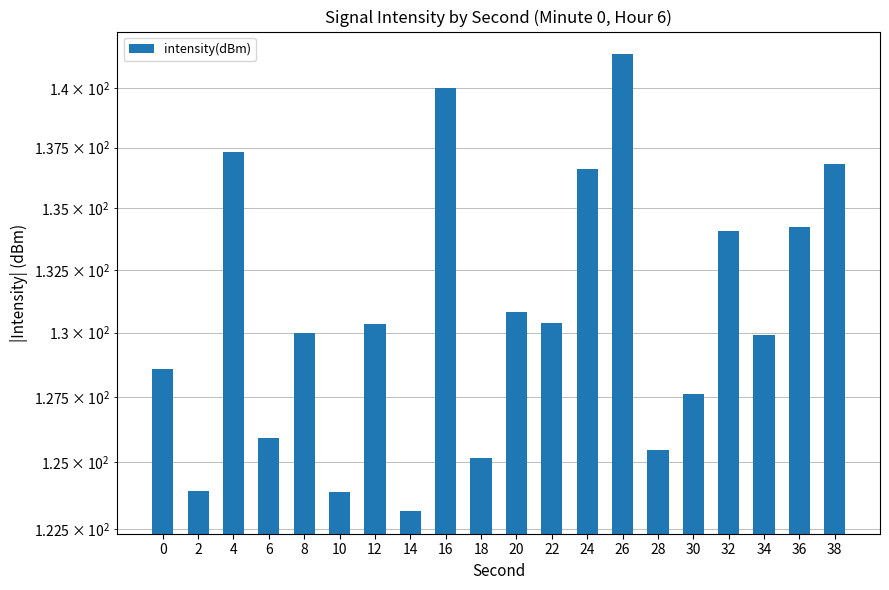

List the labels in order of value, largest first.

26, 16, 4, 38, 24, 36, 32, 20, 22, 12, 8, 34, 0, 30, 6, 28, 18, 2, 10, 14